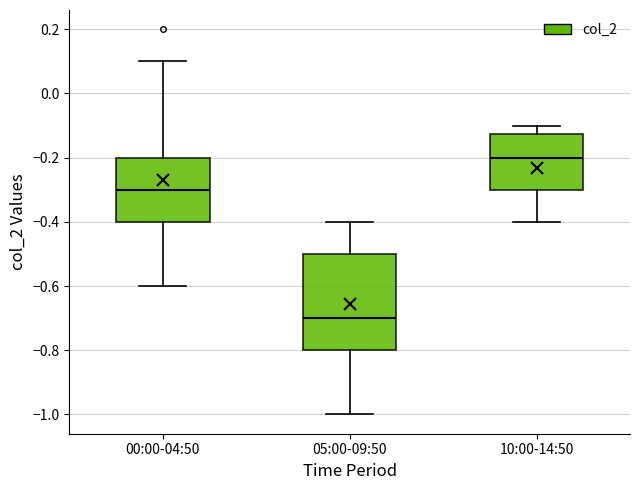

Reading left to right, transcribe this box plot: for each box, give where its median line is, the range the box spans, and where its two whiskers end, as read against the y-axis. The values are not printed on the chart, so give them approximately, as read against the axis.

00:00-04:50: median -0.30, box -0.40 to -0.20, whiskers -0.60 to 0.10
05:00-09:50: median -0.70, box -0.80 to -0.50, whiskers -1.00 to -0.40
10:00-14:50: median -0.20, box -0.30 to -0.12, whiskers -0.40 to -0.10